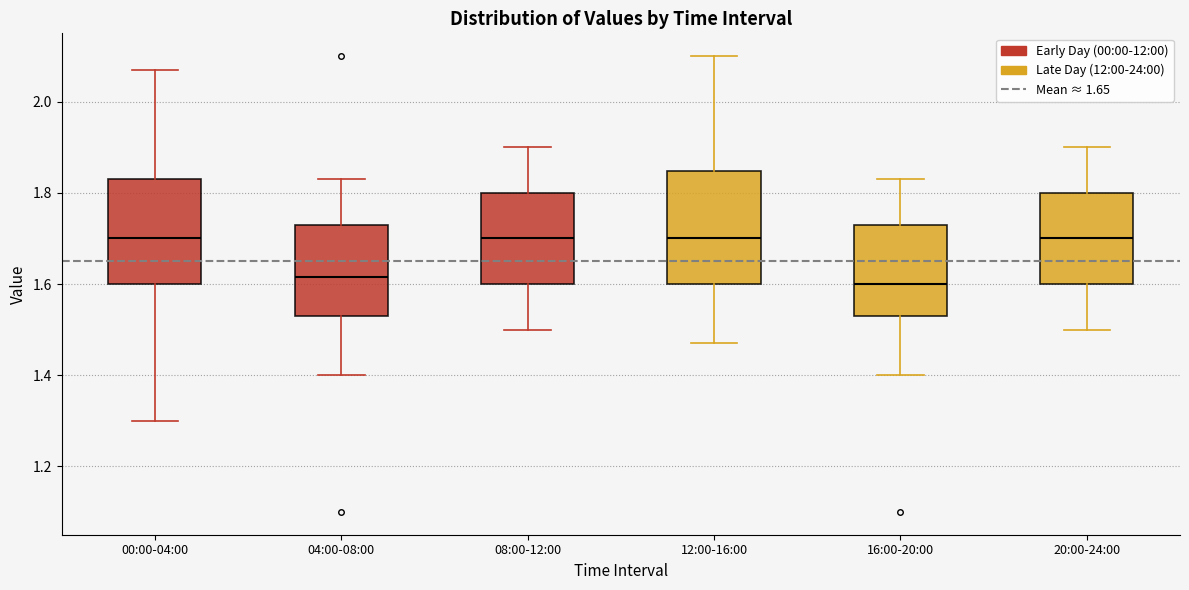

Where is the upper edge of the box for 08:00-12:00 on the y-axis? The values are not printed on the chart, so give them approximately, as read against the axis.

1.80